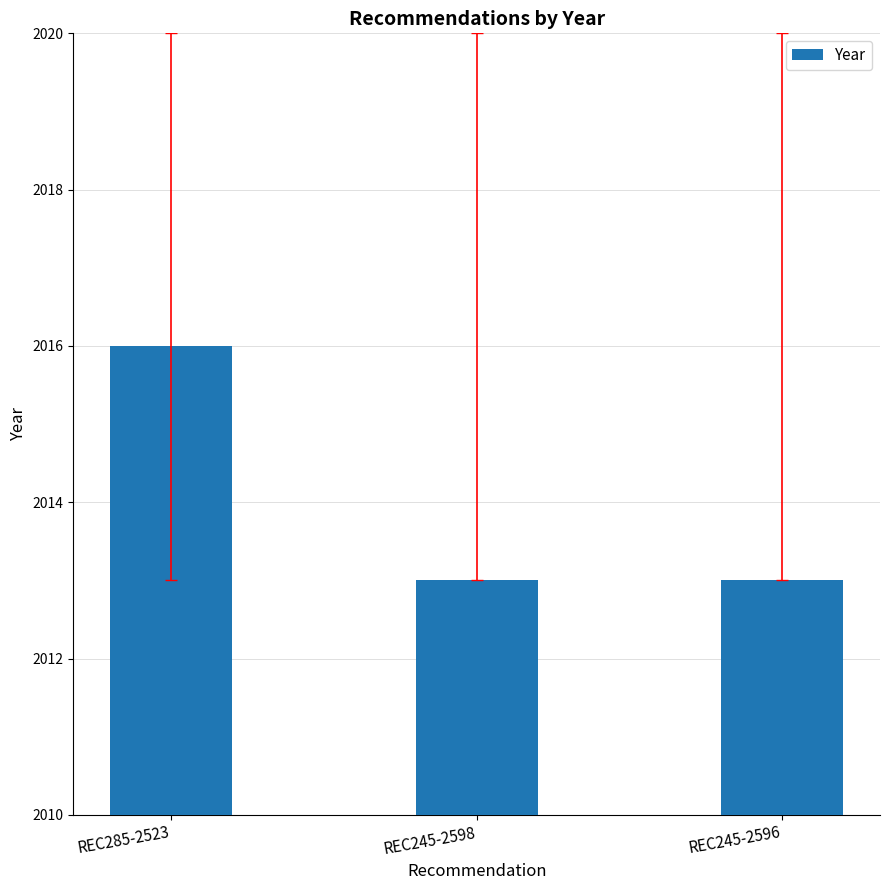

How many values are between 2013 and 2016?

3